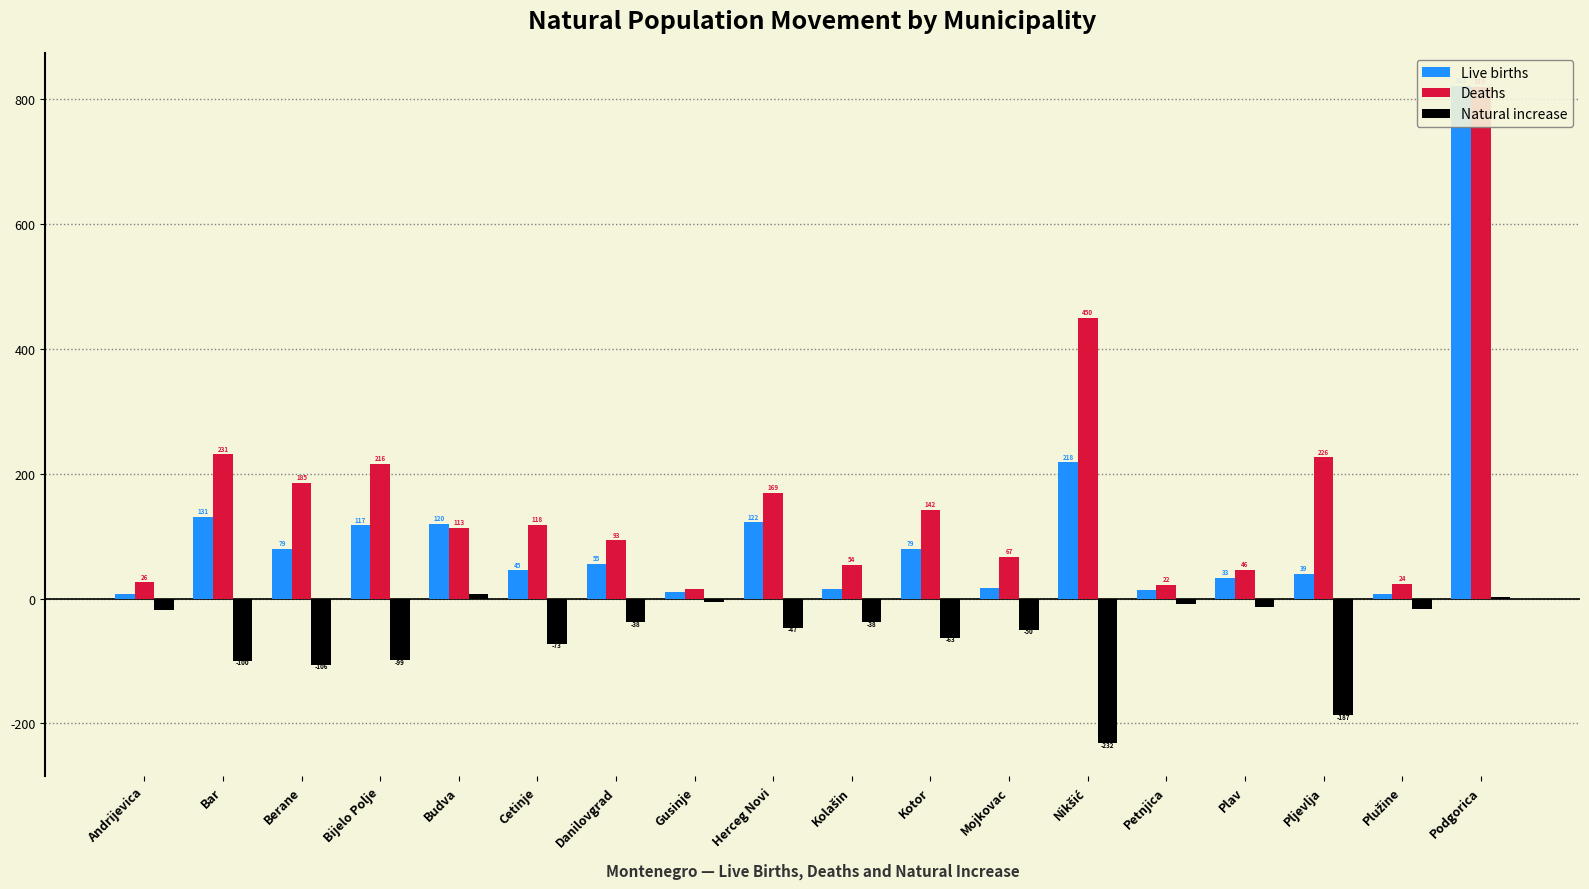

What is the label of the 15th bar from the right?

Bijelo Polje